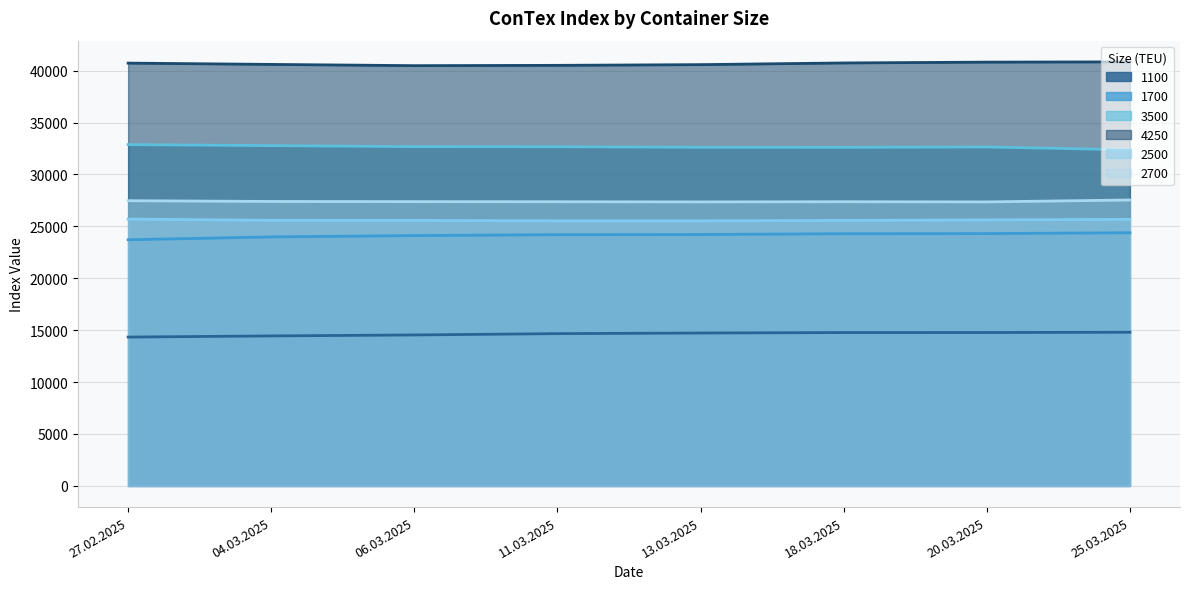

List the series in order of their peak value, highest first.

4250, 3500, 2700, 2500, 1700, 1100